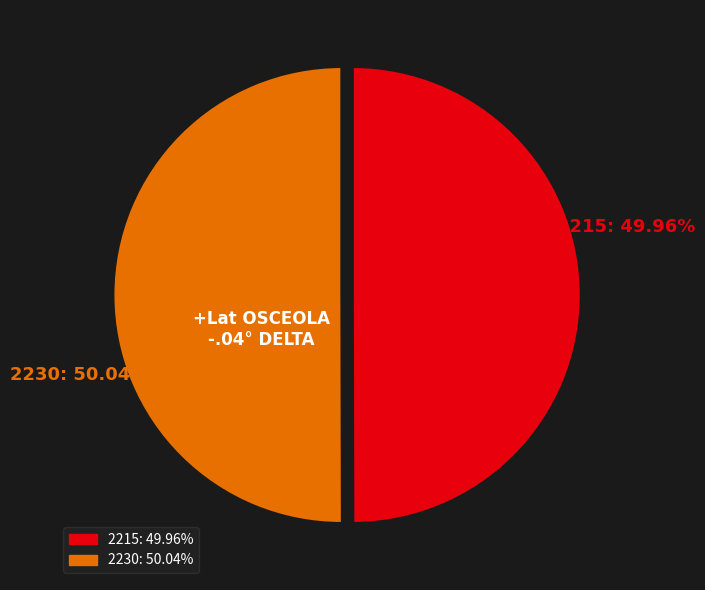

Count the number of slices in the pie.

2